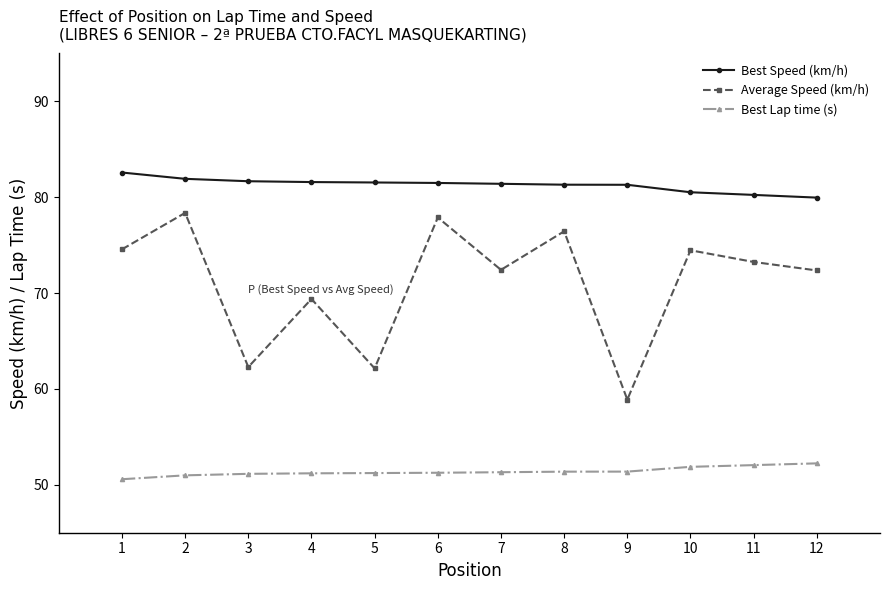

True or false: Average Speed (km/h) has more than 2 points higher than both neighbors.

True